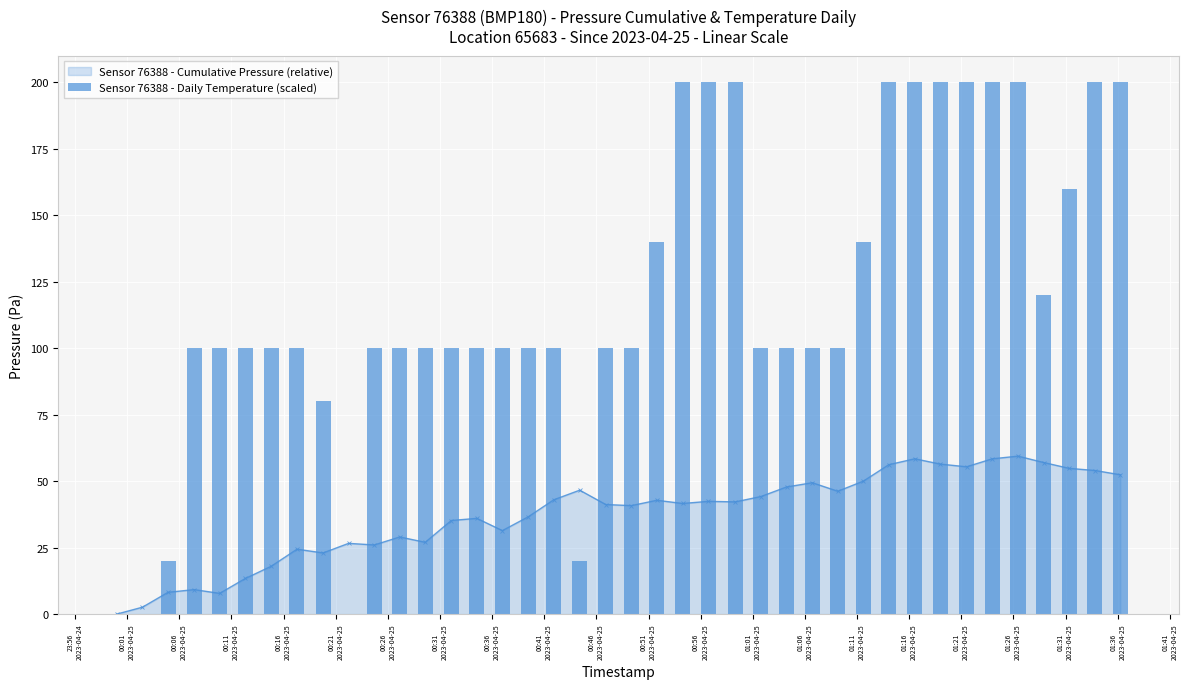

Count the number of categories in the chart.

40